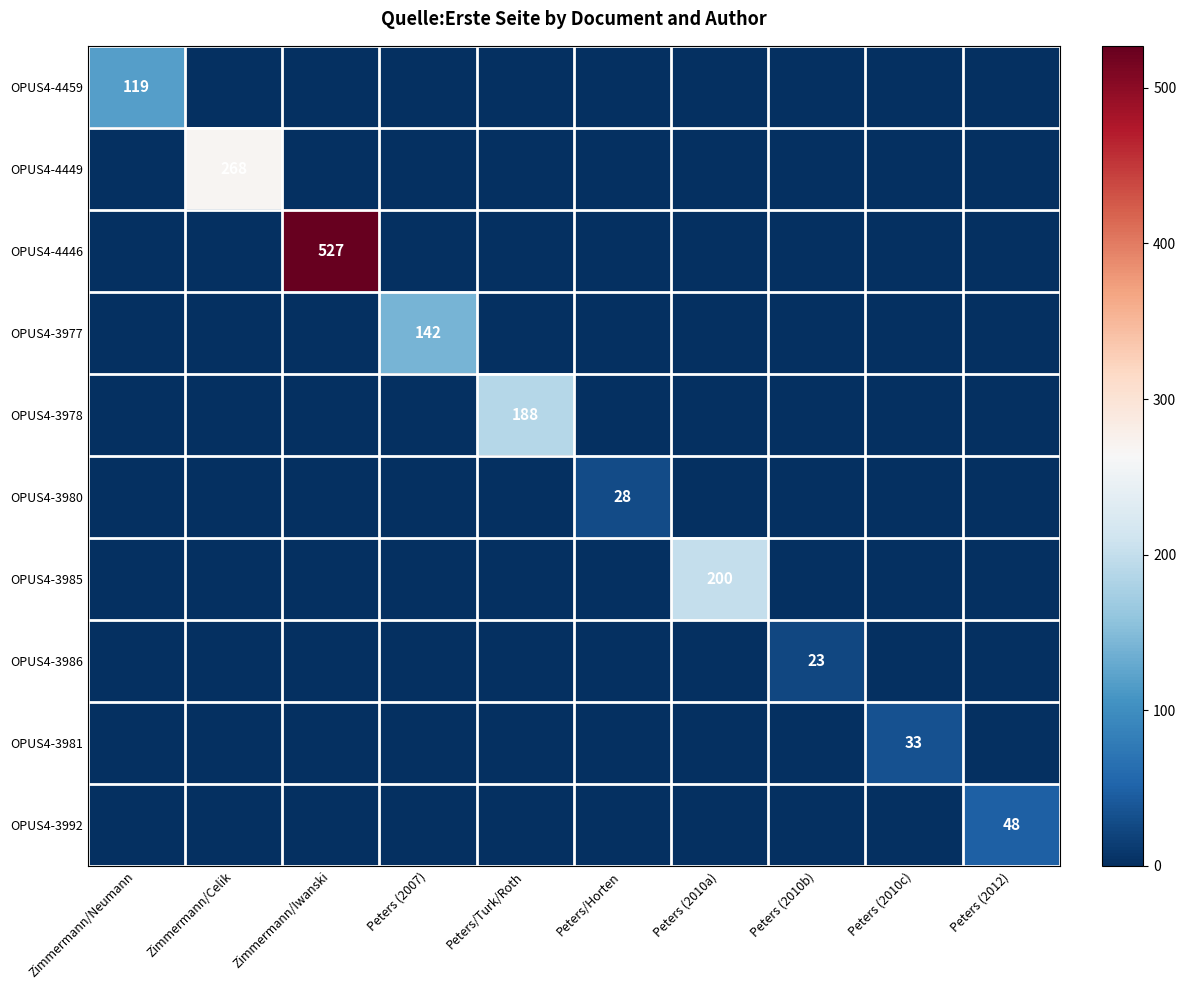

Which series has the largest total across all categories?

OPUS4-4446